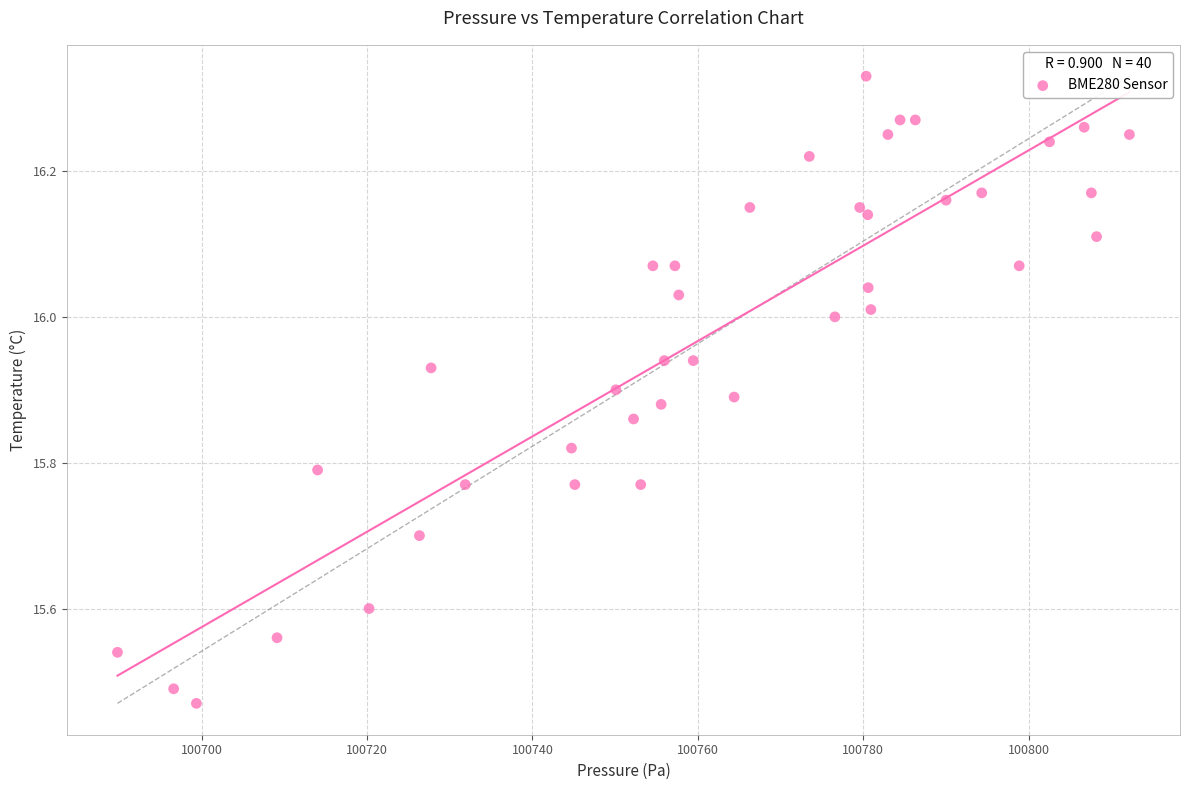

What is the range of Y values (max minus min)?

0.9